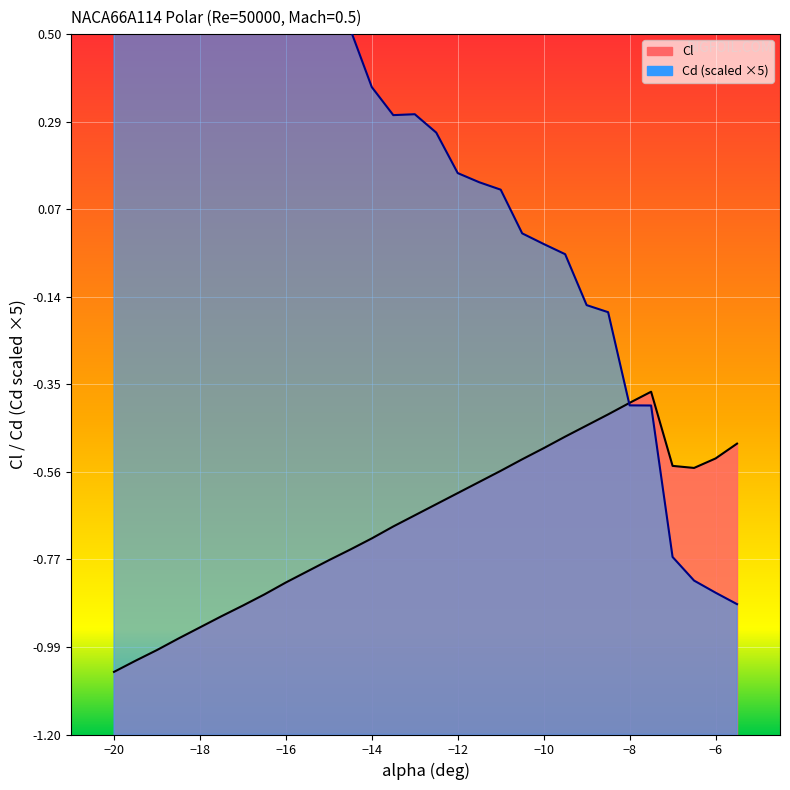

At which category does Cl reach its first local peak?

-7.5